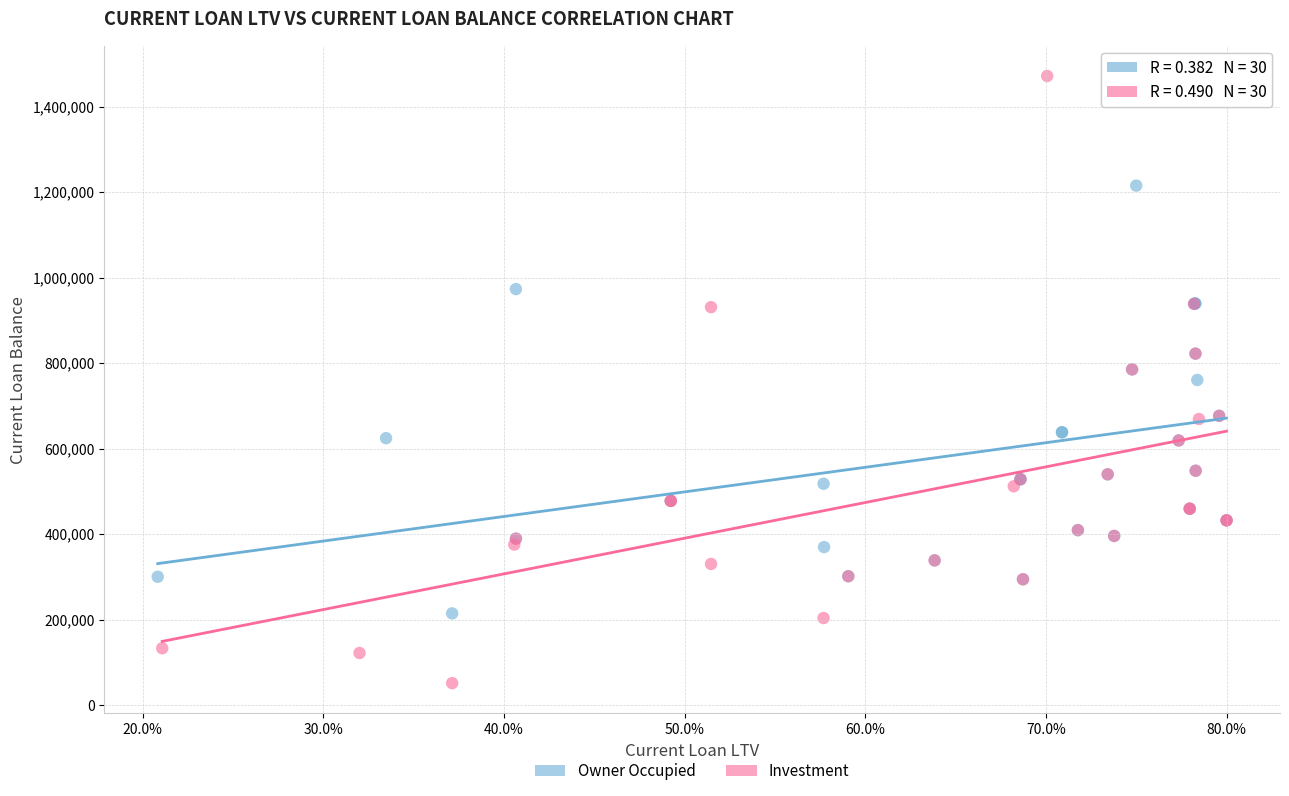

Which series has the largest Y range (max minus min)?

Investment